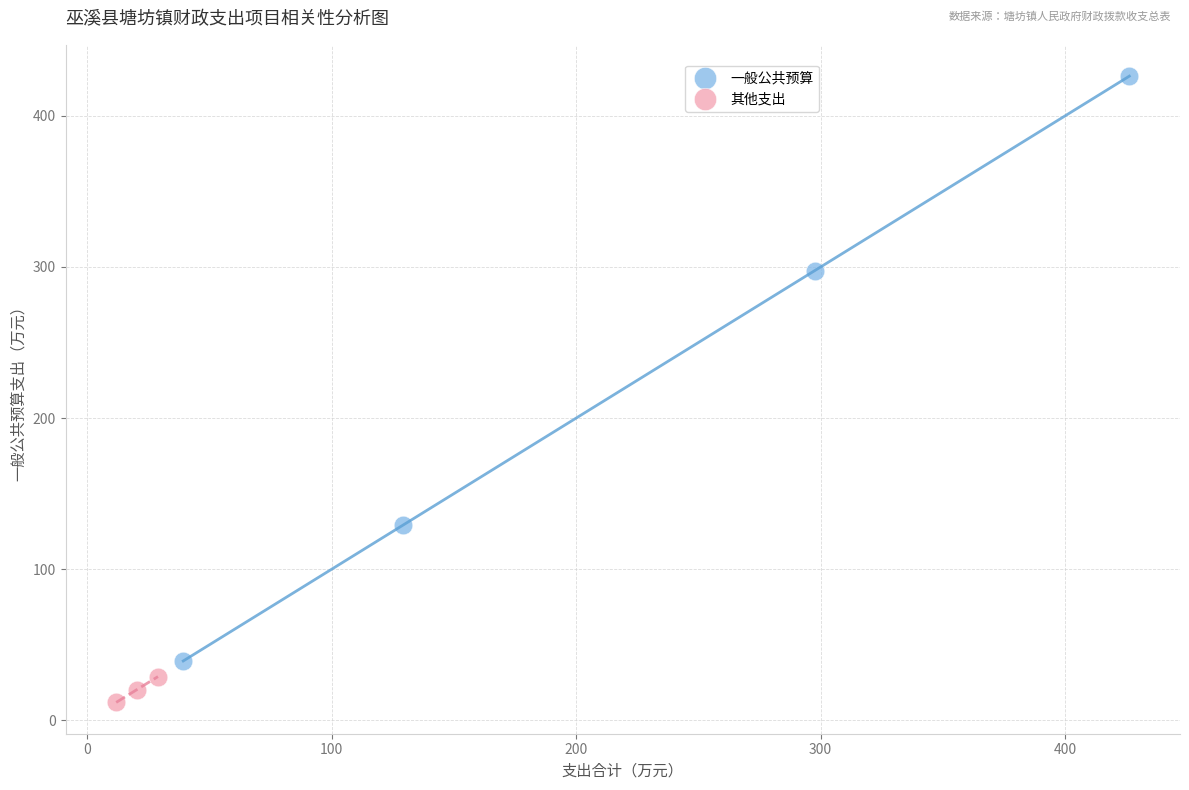

Which series contains the lowest Y value?

其他支出